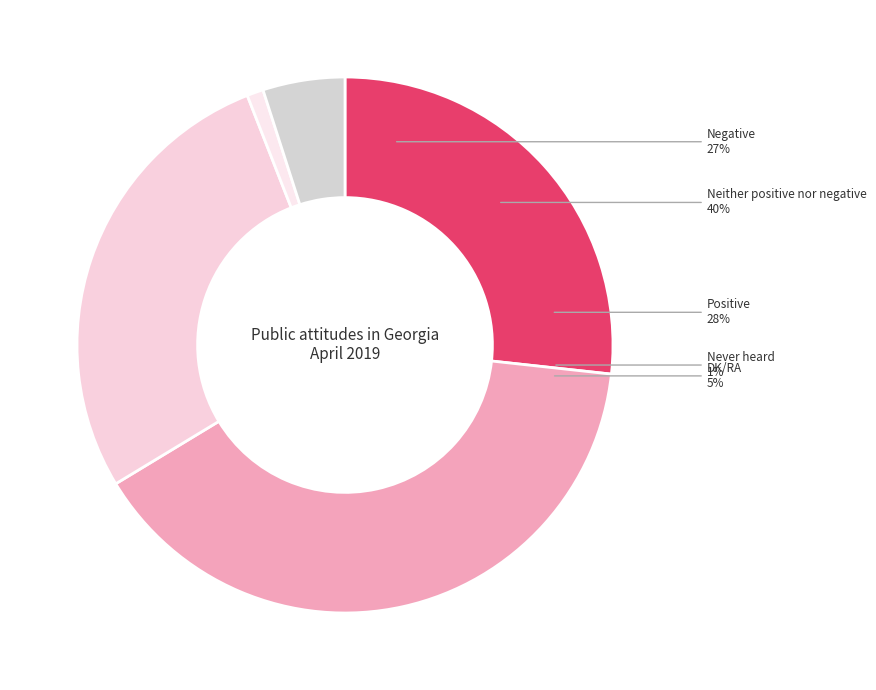

To the nearest percent, what is the difference between the largest and smallest slice percentages?

39%